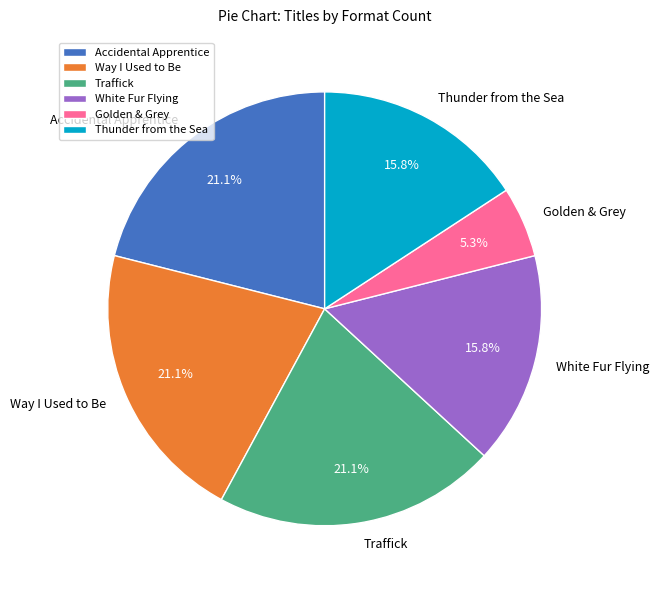

Does Traffick account for over 50% of the chart?

No